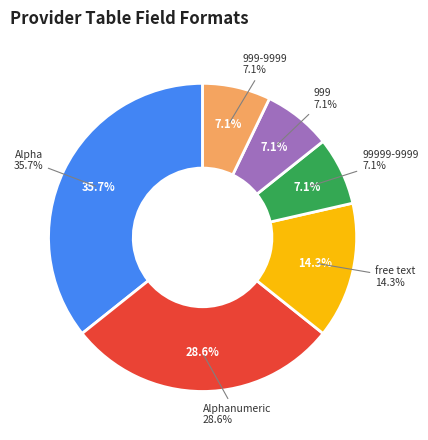

Which category has the smallest portion of the pie?

99999-9999